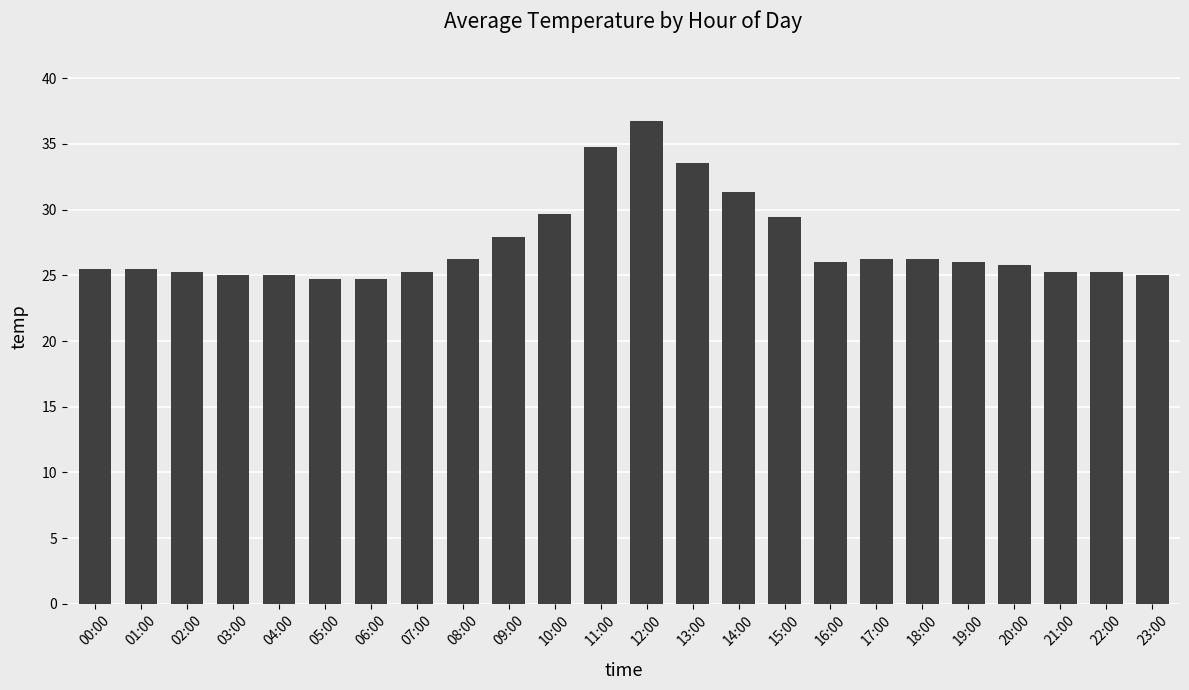

What is the label of the 9th bar from the right?

15:00